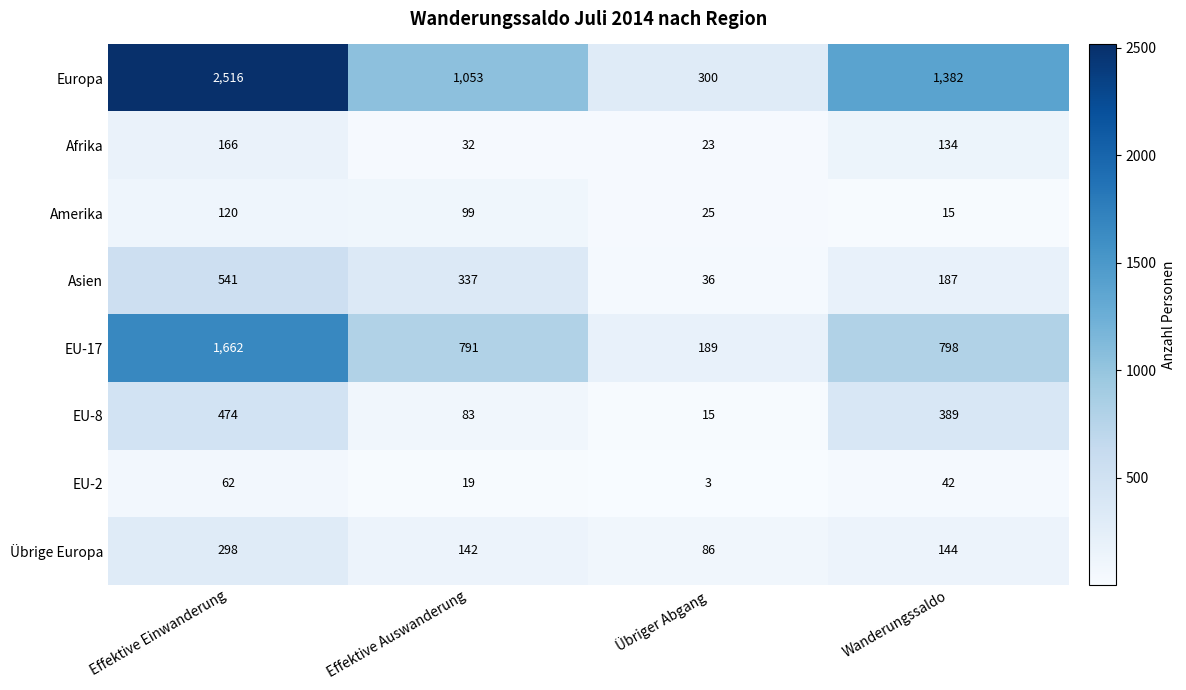

Which category has the highest value across all series?

Effektive Einwanderung